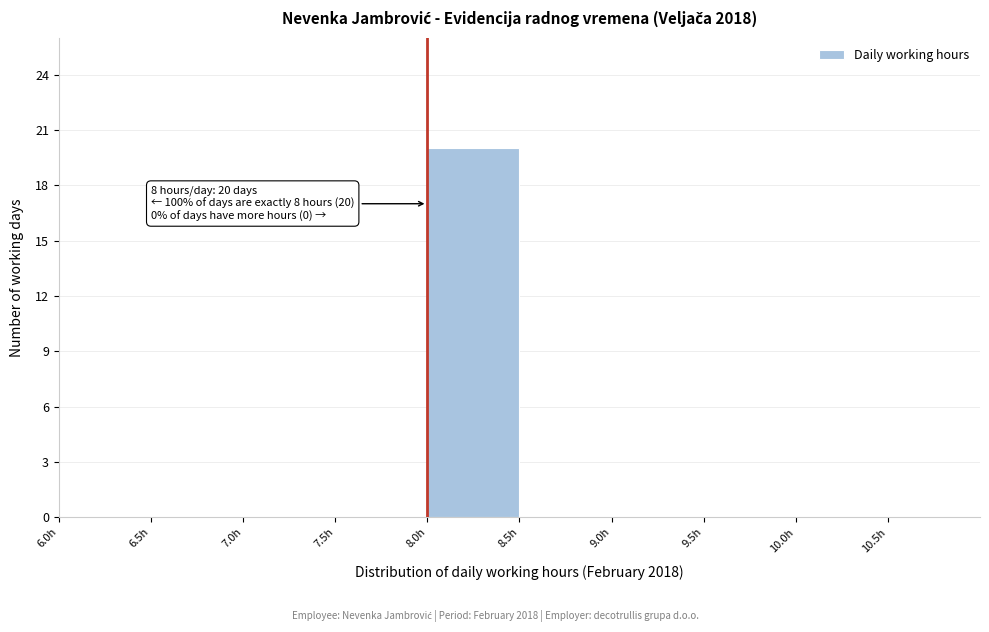

Which range on the x-axis has the tallest bar?

8.0 to 8.5